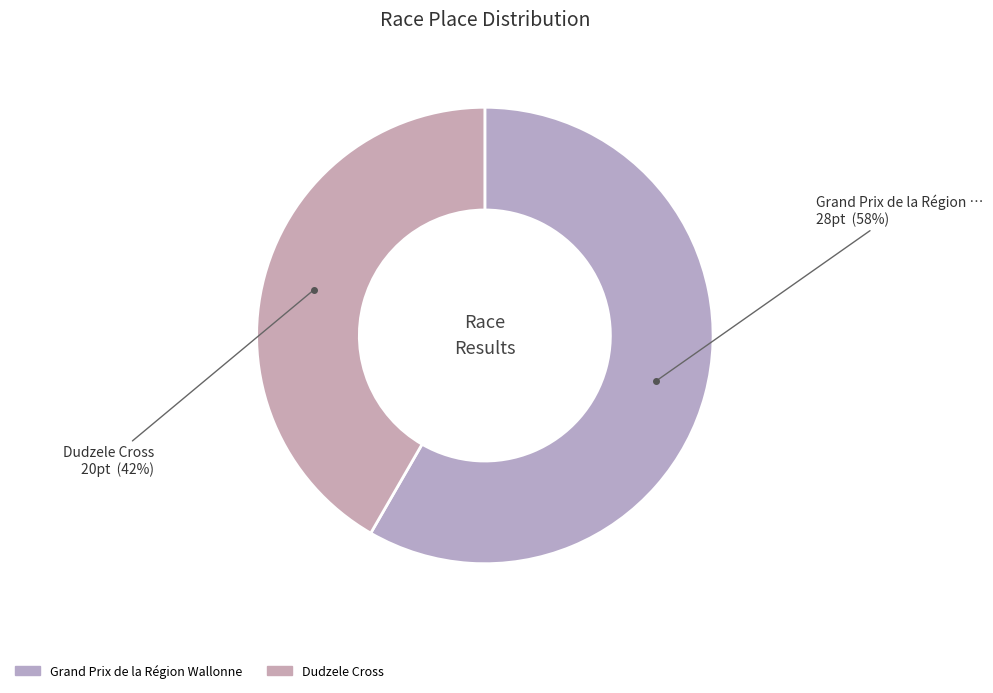

Count the number of slices in the pie.

2